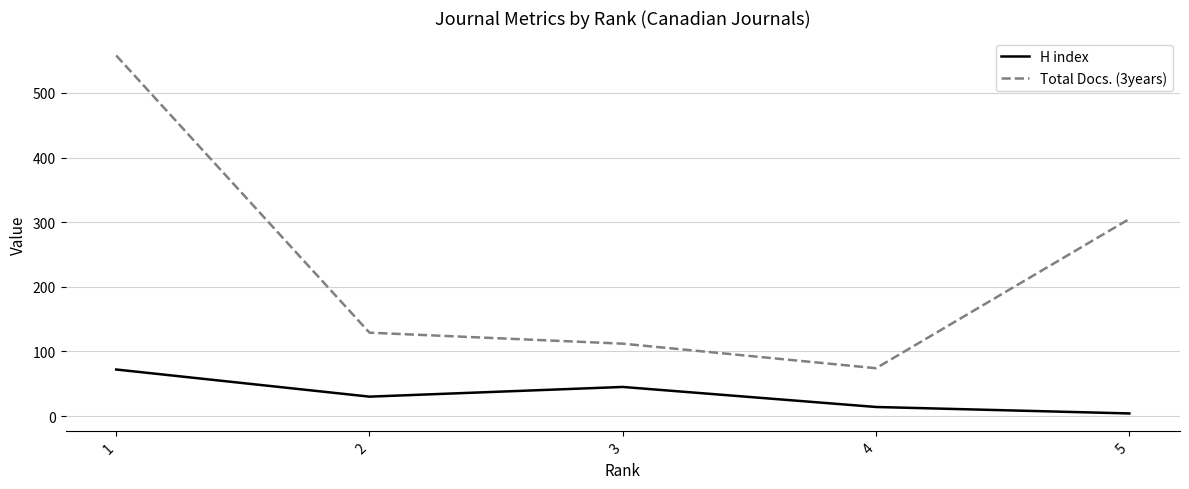

What is the difference between the Total Docs. (3years) values at 4 and 5?

231